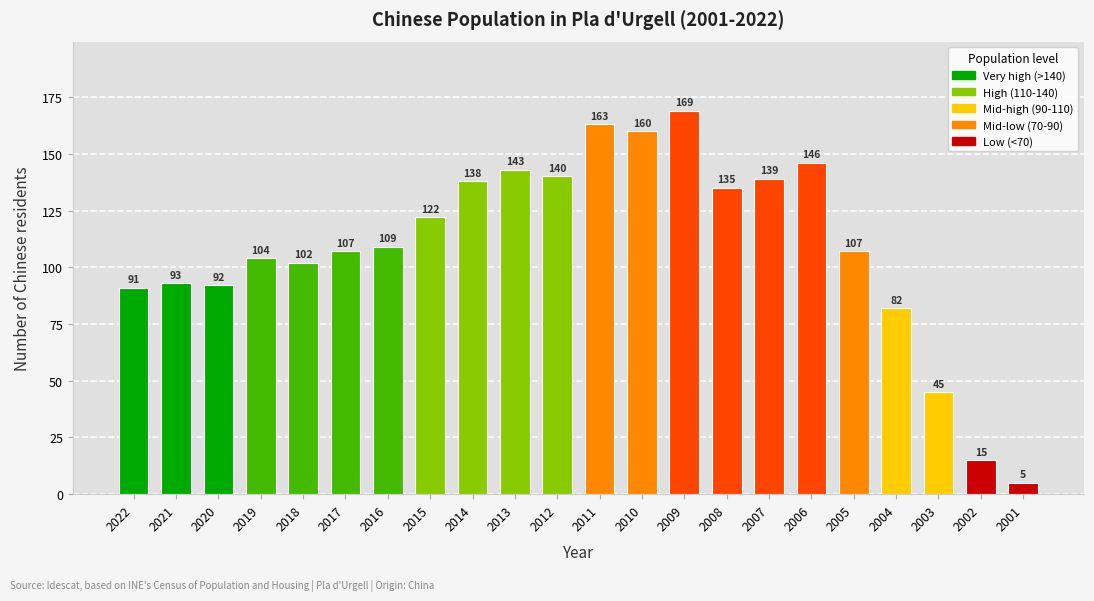

What is the ratio of the value at 2014 to the value at 2011?

0.8